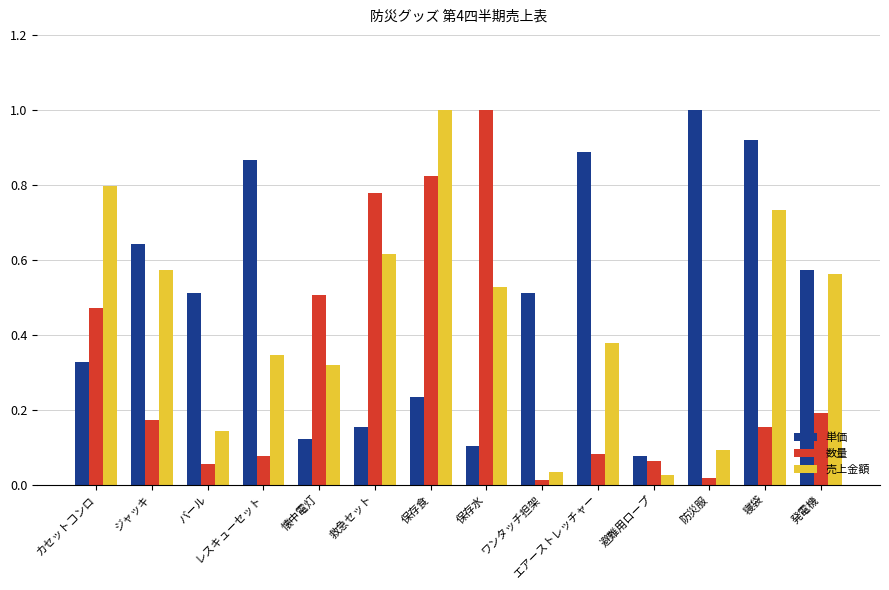

What are all the series names shown in the legend?

単価, 数量, 売上金額